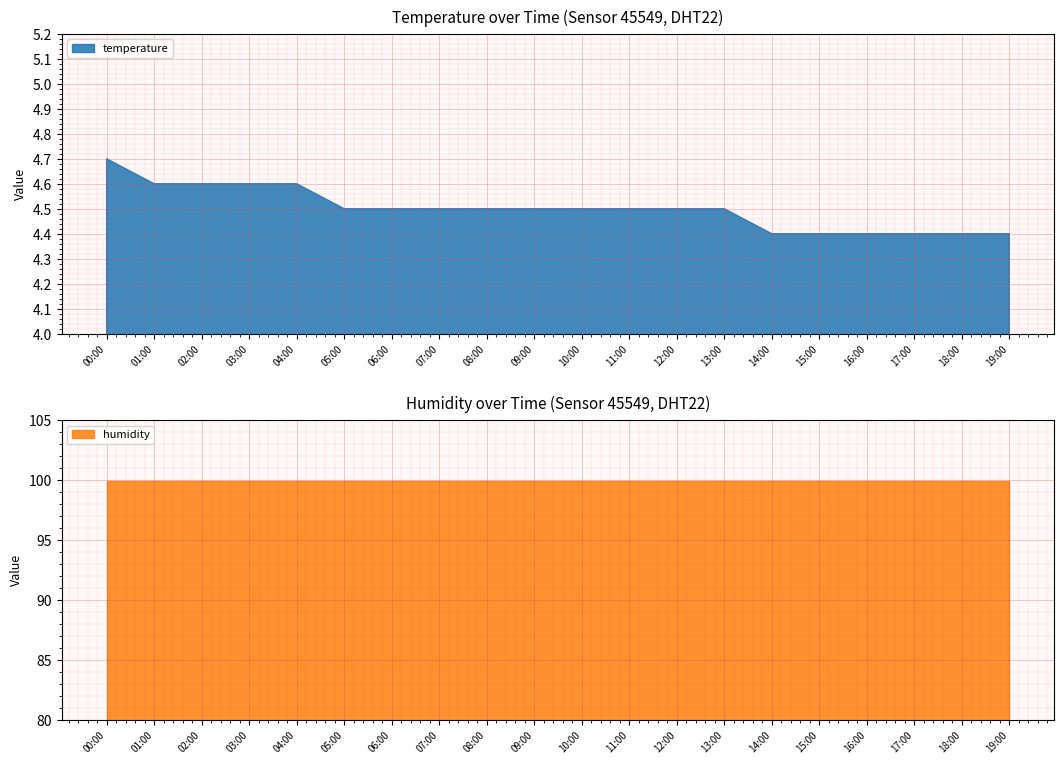

True or false: temperature and humidity intersect in this chart.

False